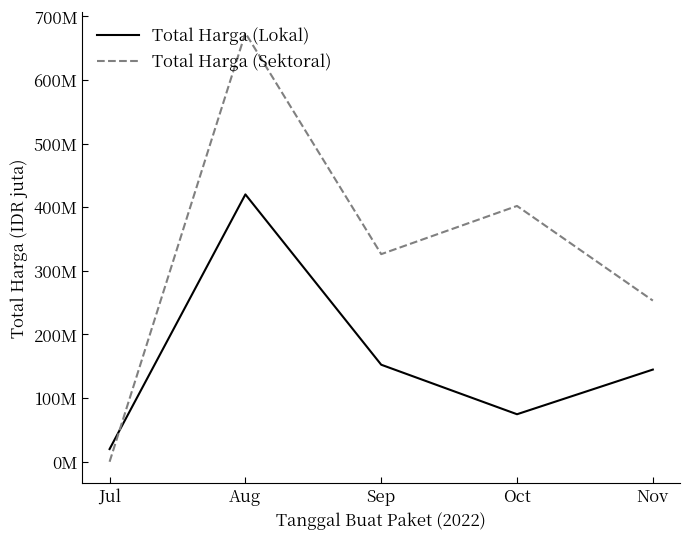

List the labels in order of Total Harga (Lokal) value, smallest first.

Jul, Oct, Nov, Sep, Aug